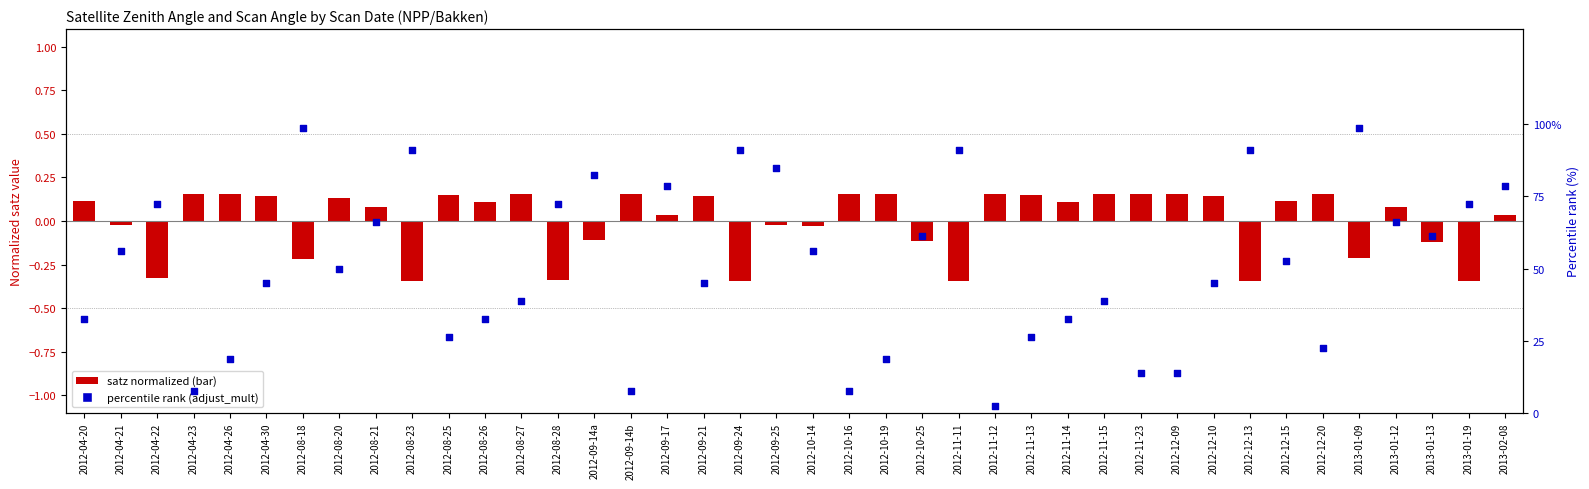

What is the total value across all series at 2013-01-09?

98.5